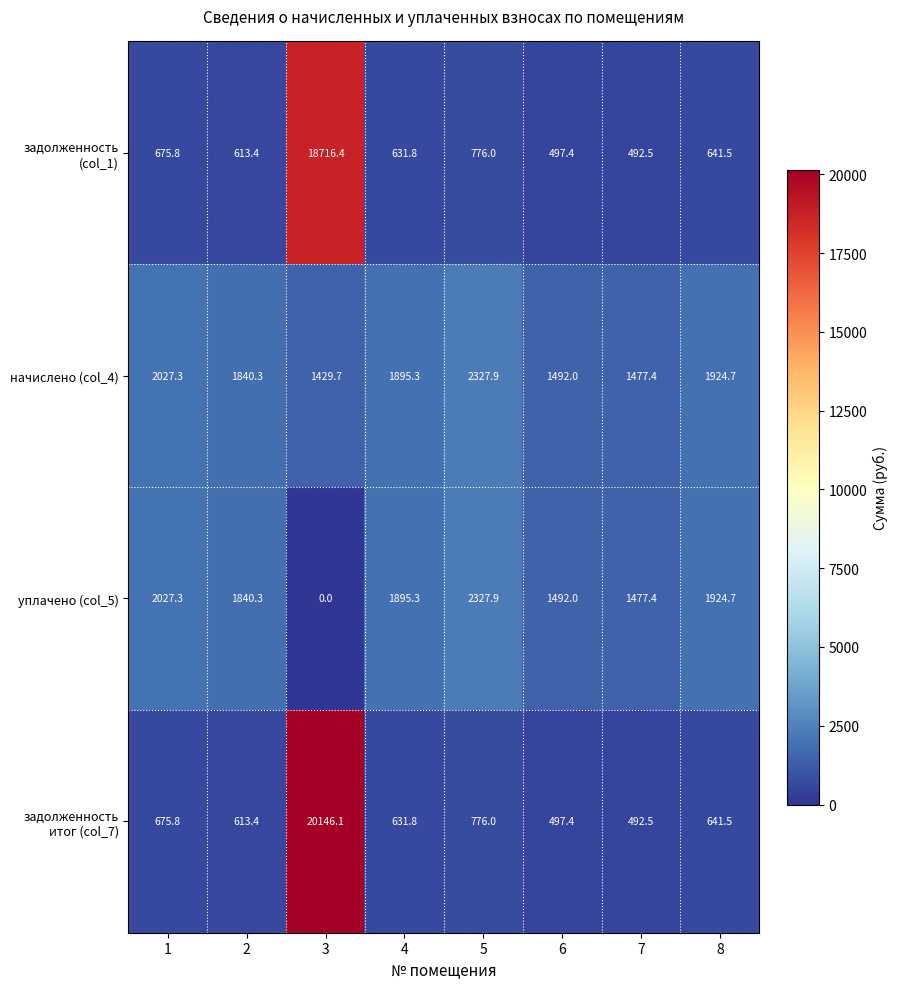

Read the задолженность (col_1) value at 5.

776.0